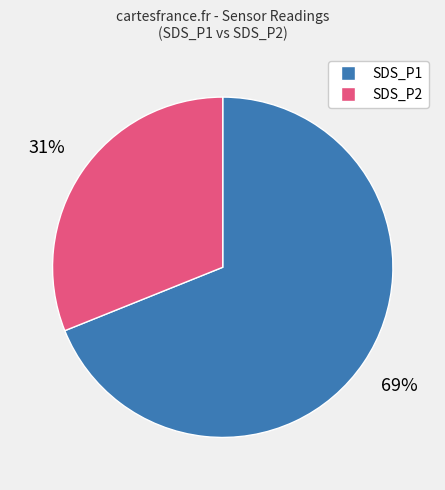

To the nearest percent, what is the average slice percentage?

50%